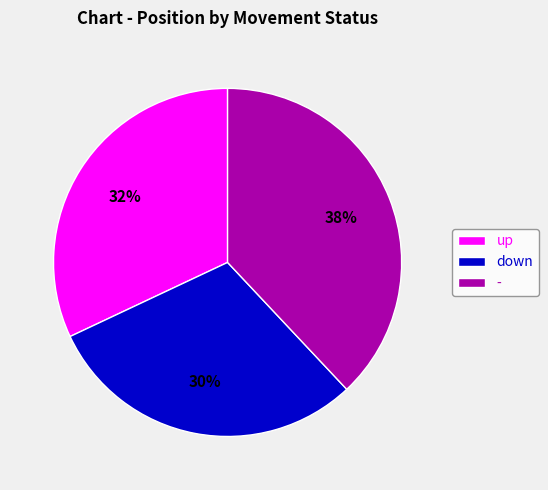

Is there any slice that represents more than half of the pie?

No